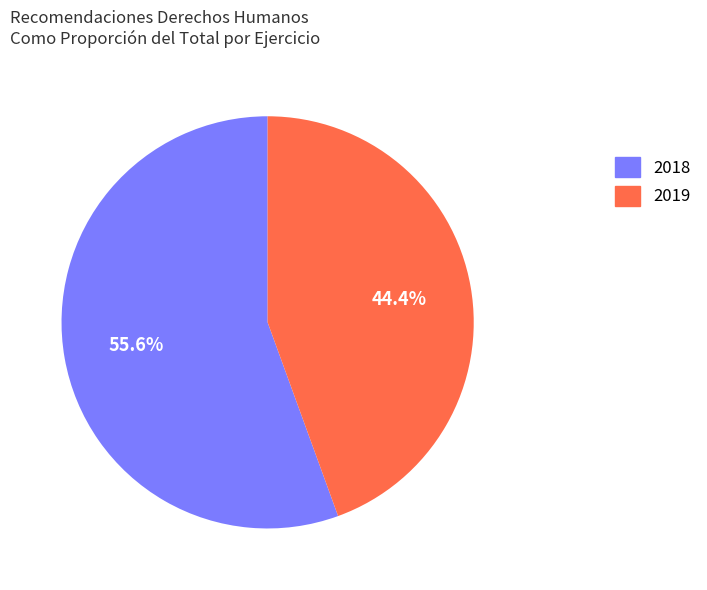

How many segments does this pie chart have?

2